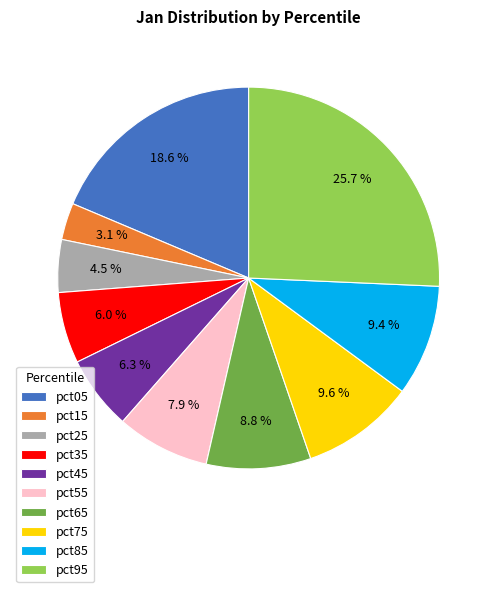

True or false: pct05 accounts for 19% of the total.

True